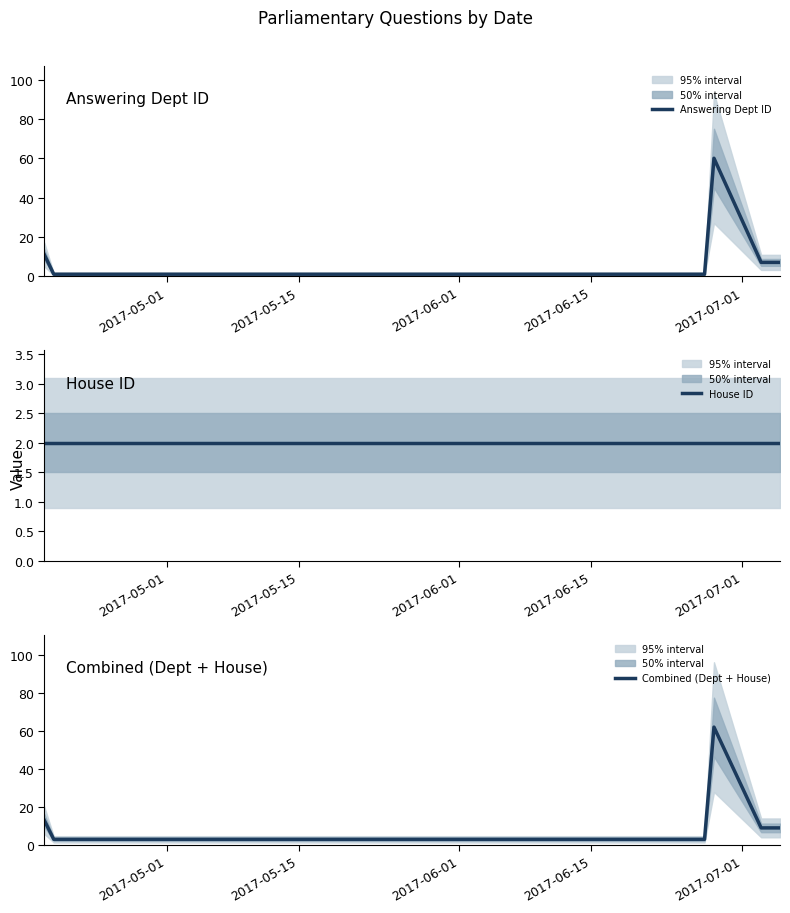

What is the greatest value displayed?

62